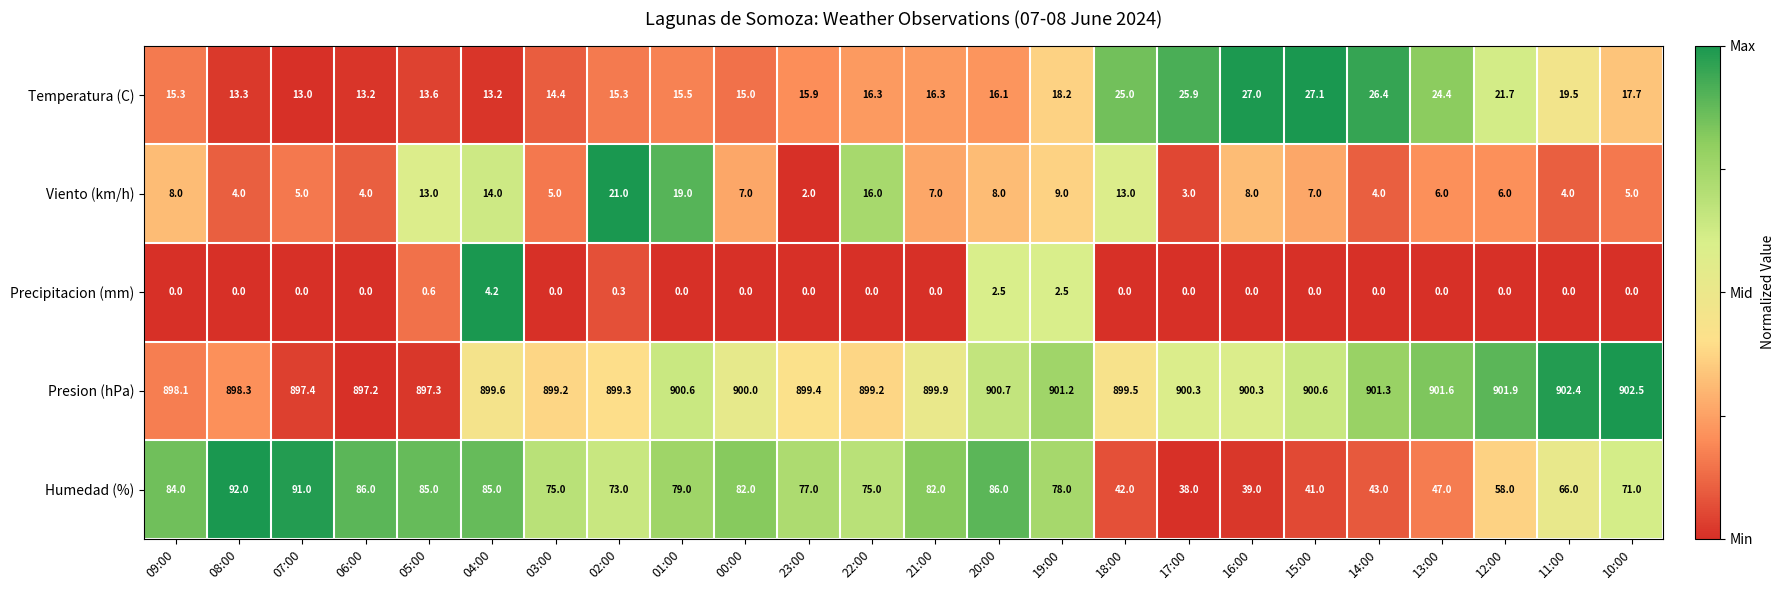

What value does the Presion (hPa) series have at 07:00?

897.4